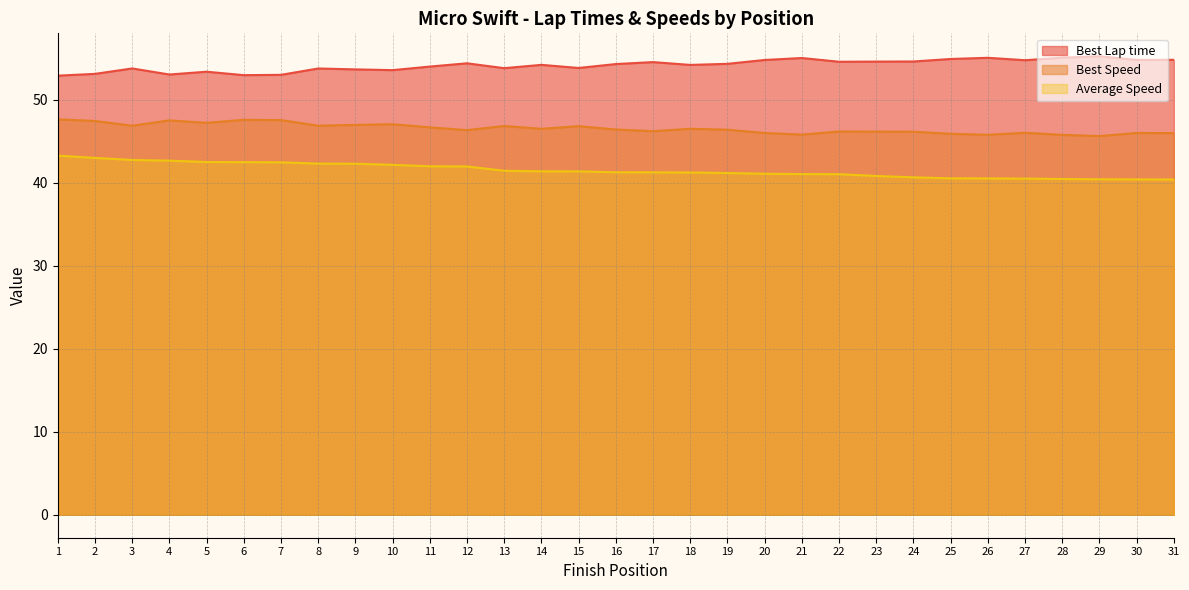

How many interior local peaks does the Best Speed series have?

9